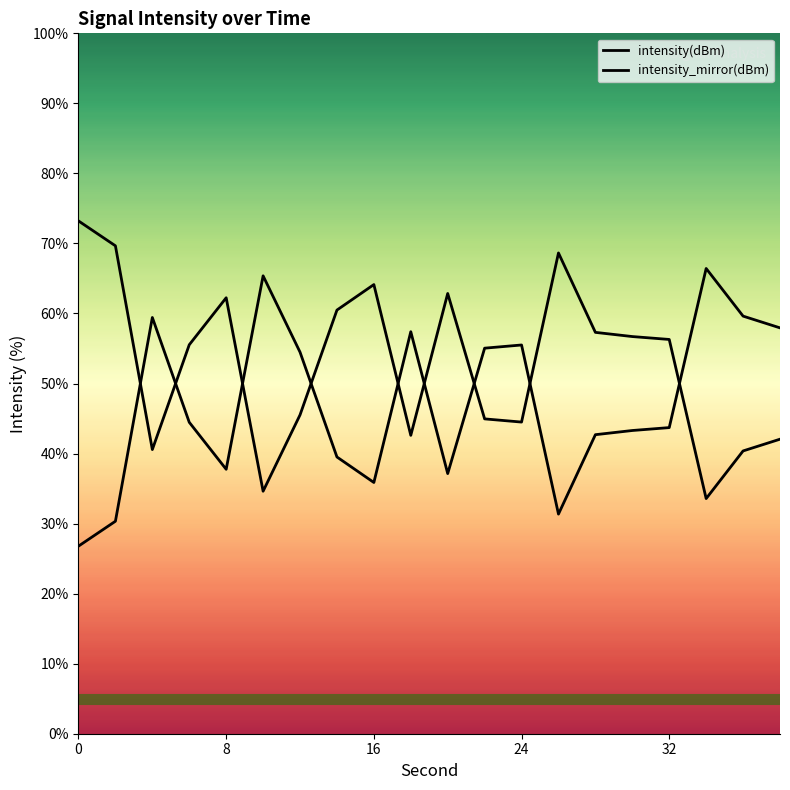

Does the chart display data point markers on the line(s)?

No